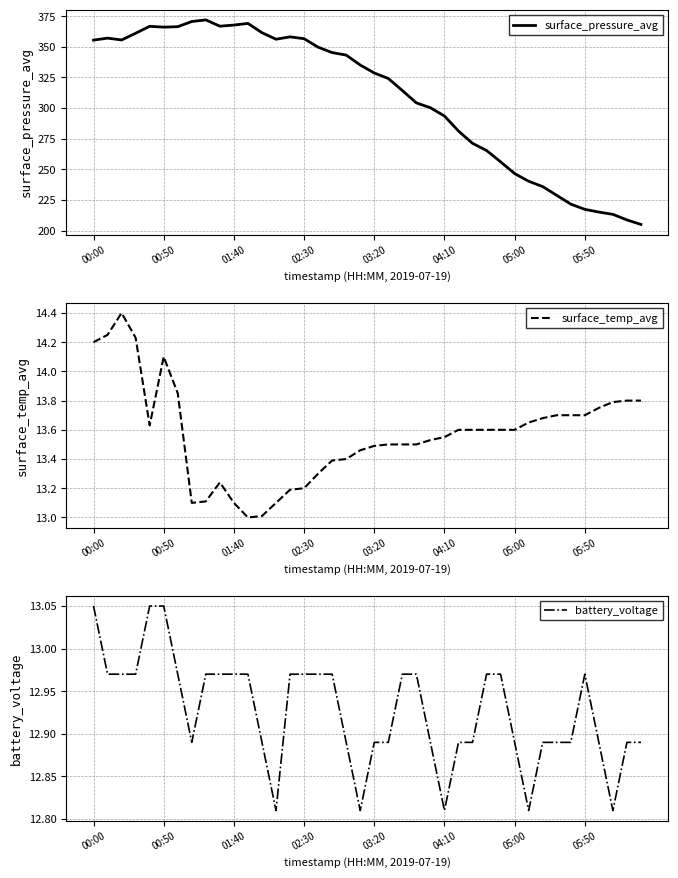

True or false: battery_voltage and surface_pressure_avg intersect in this chart.

False